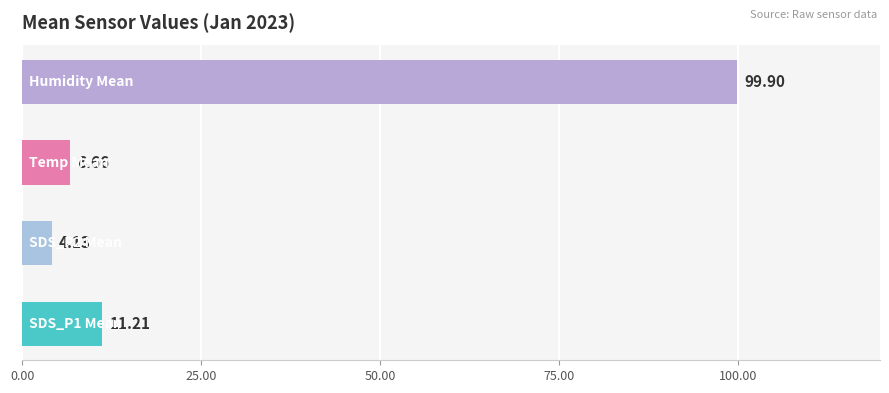

How many bars are there in total?

4